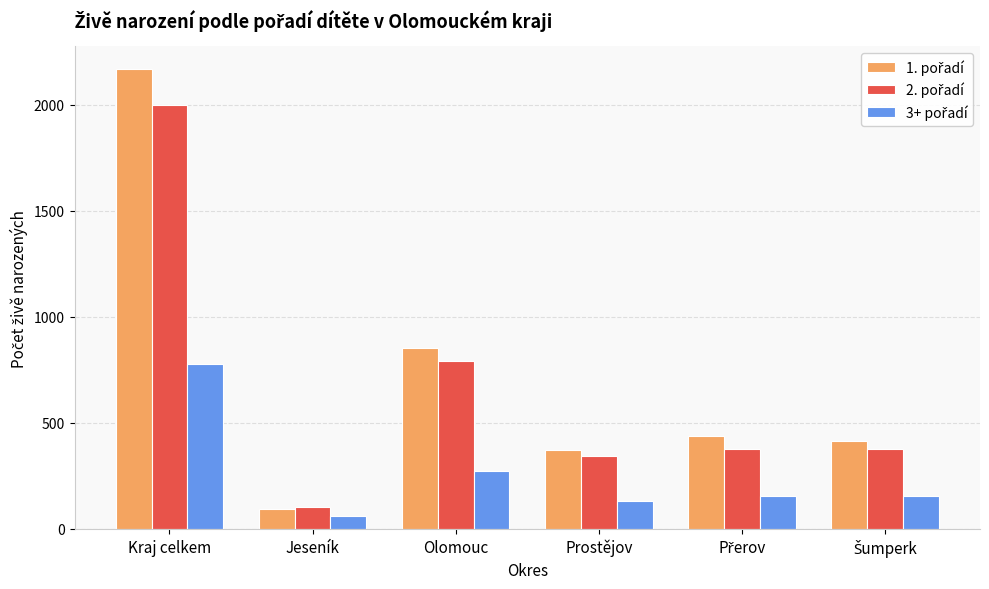

Which label corresponds to the largest value in the chart?

Kraj celkem